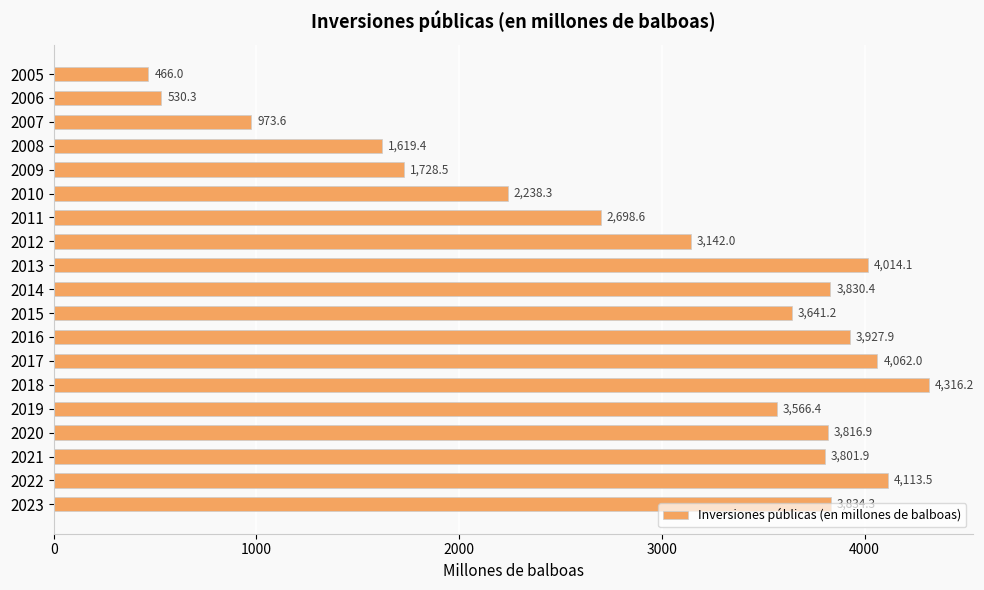

Which has a higher value, 2022 or 2011?

2022